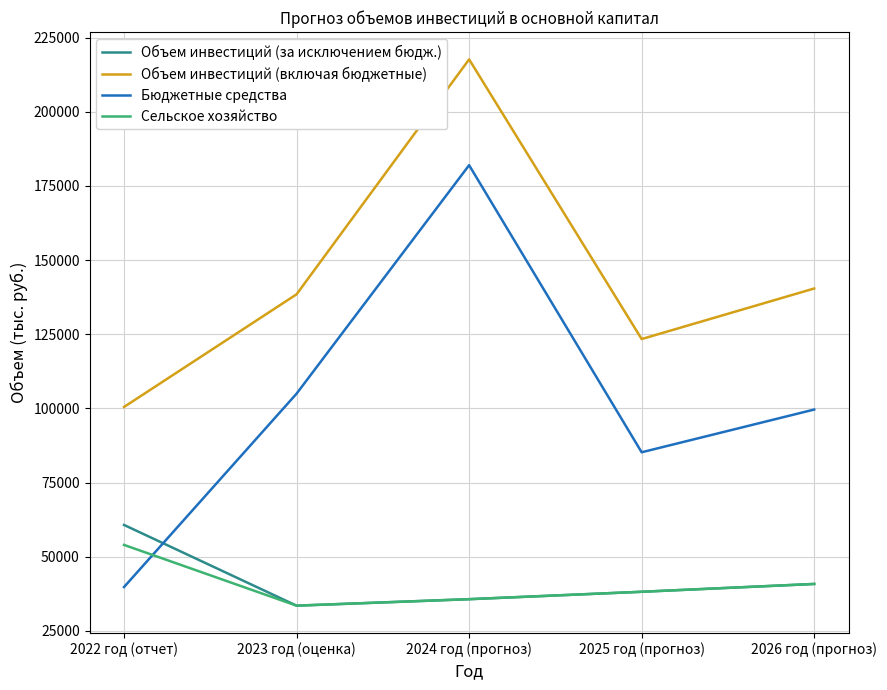

Which series changed the most between 2025 год (прогноз) and 2026 год (прогноз)?

Объем инвестиций (включая бюджетные)